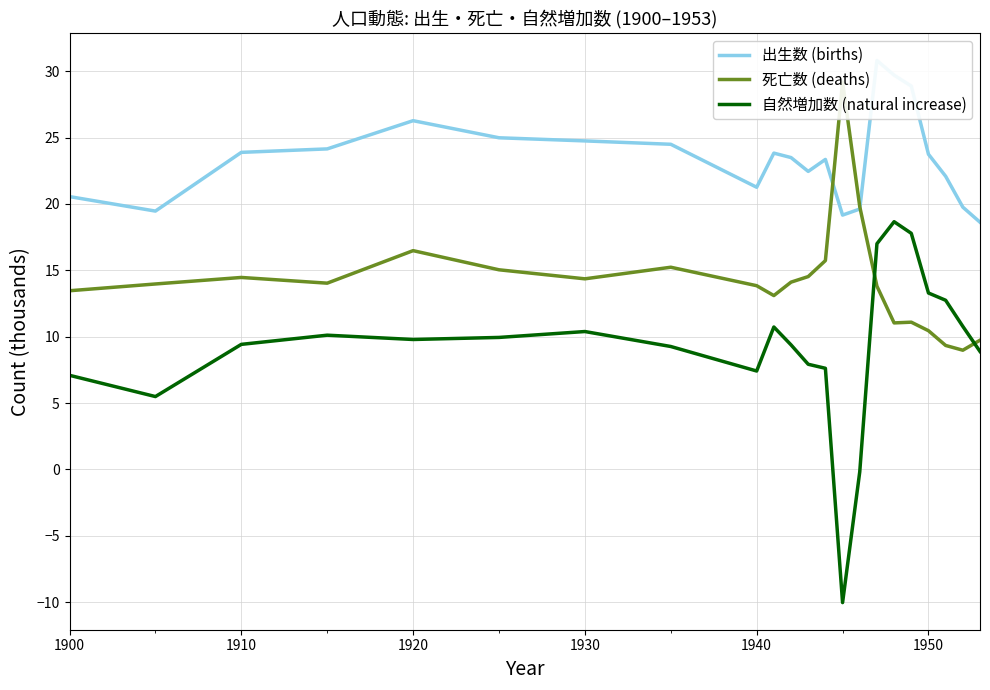

Rank the series by their average value, from highest to lowest.

出生数 (births), 死亡数 (deaths), 自然増加数 (natural increase)